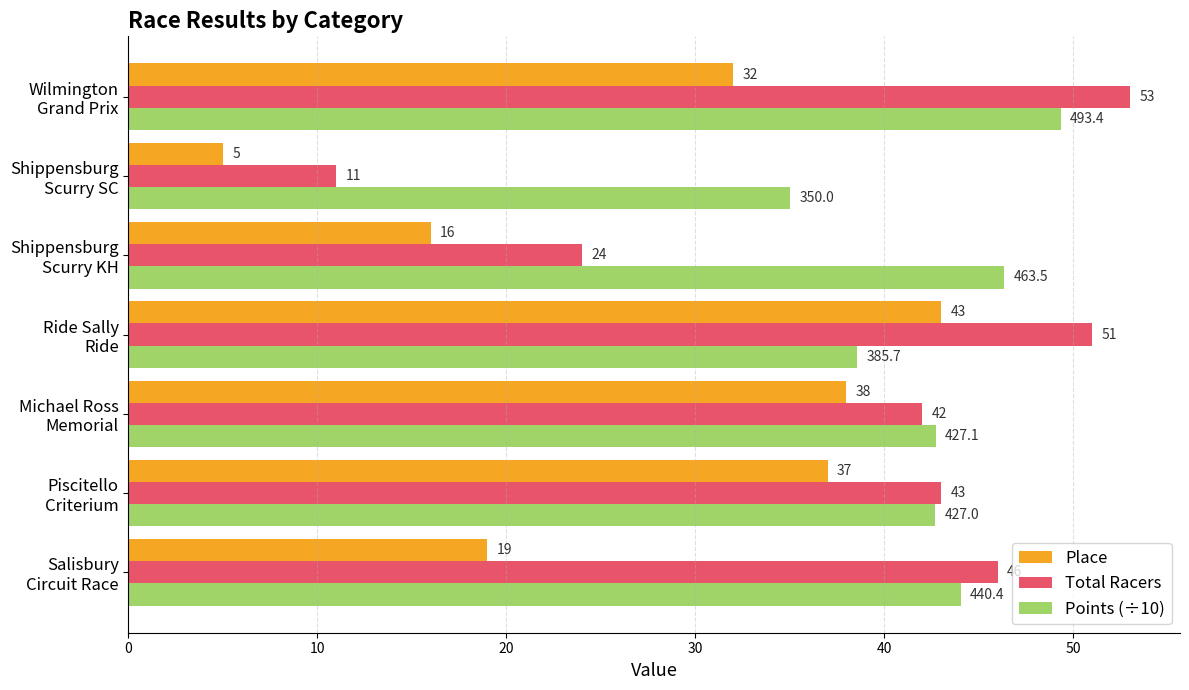

At how many categories does at least one series exceed 41?

6